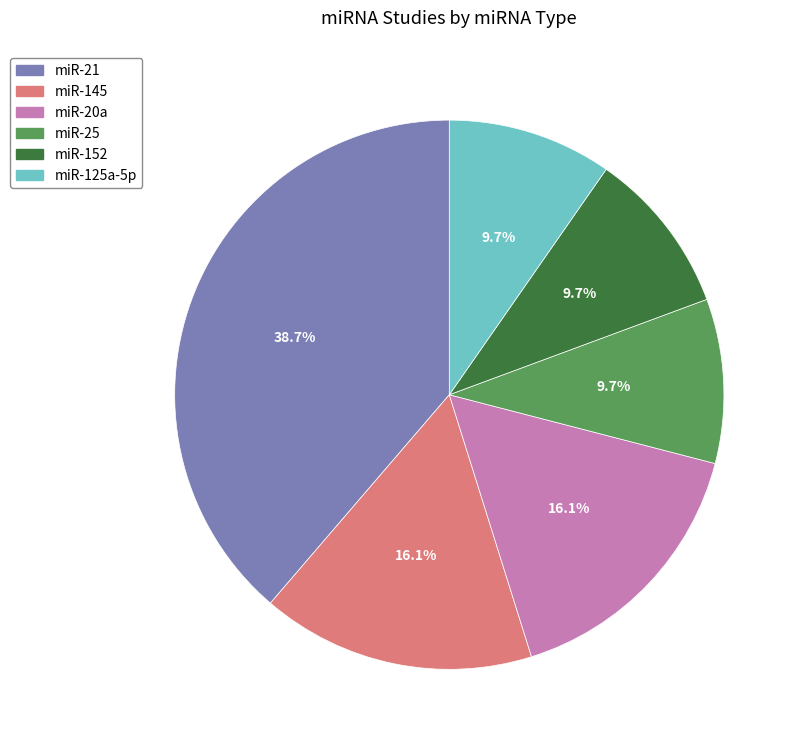

How many segments does this pie chart have?

6